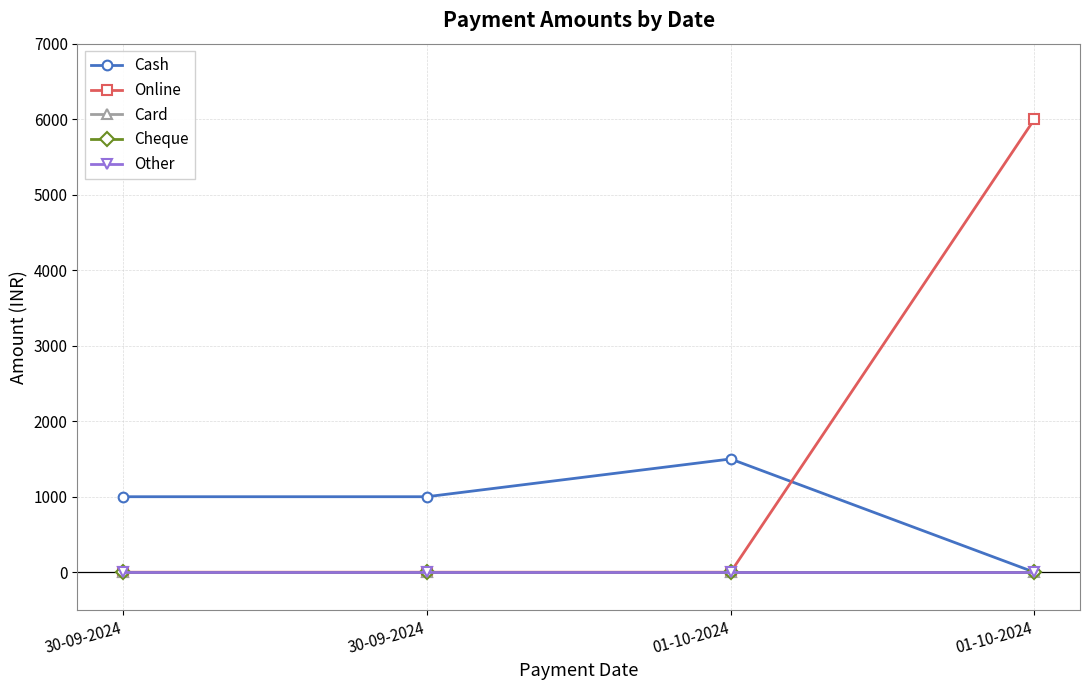

True or false: Online has more than 0 interior local peaks.

False